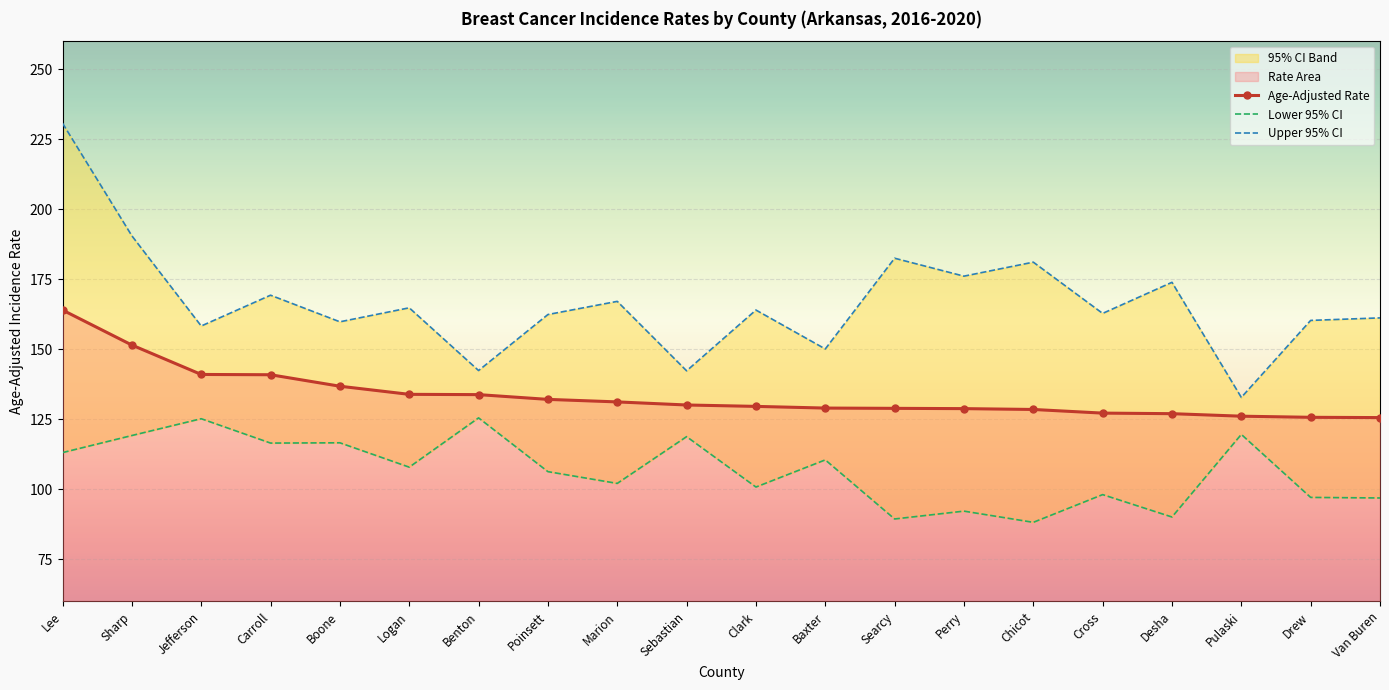

Rank the categories by Lower 95% CI value from lowest to highest.

Chicot, Searcy, Desha, Perry, Van Buren, Drew, Cross, Clark, Marion, Poinsett, Logan, Baxter, Lee, Carroll, Boone, Sebastian, Sharp, Pulaski, Jefferson, Benton